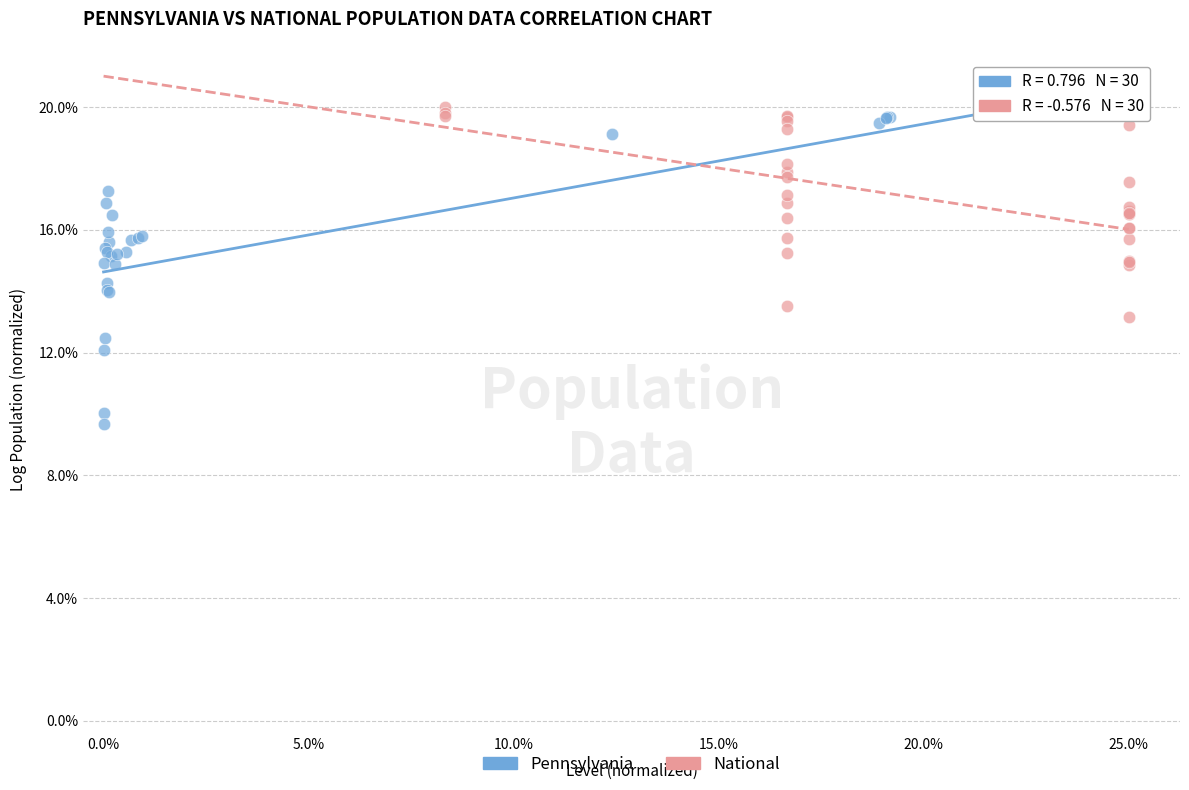

What are all the series names shown in the legend?

Pennsylvania, National